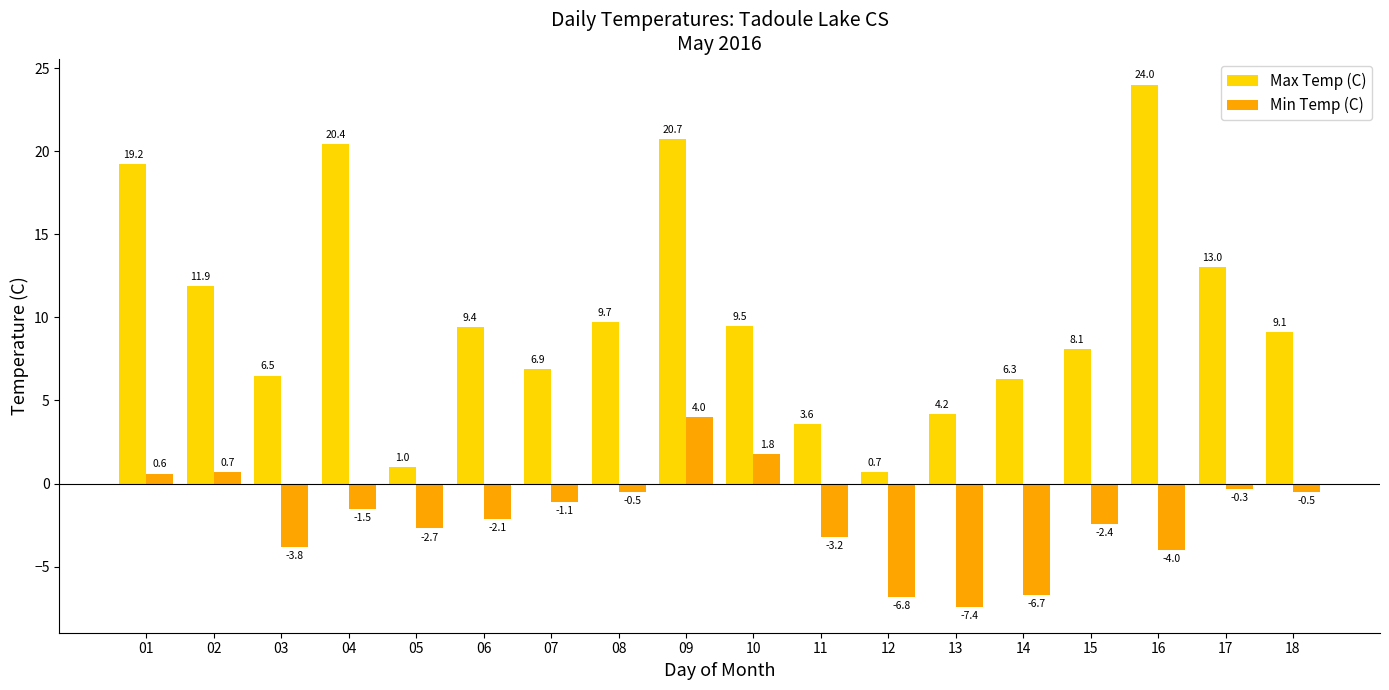

What is the sum of all Min Temp (C) values?

-35.9